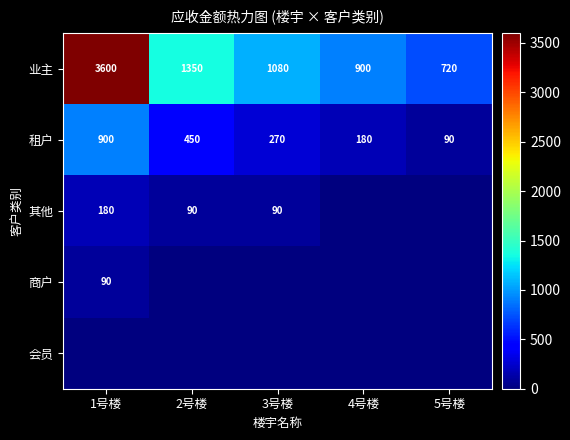

True or false: 其他 has a value of 90 at 2号楼.

True